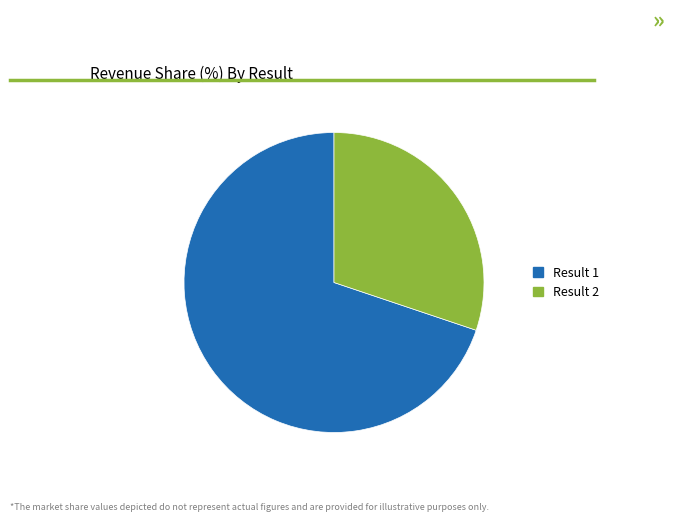

Is there a majority slice in this chart?

Yes